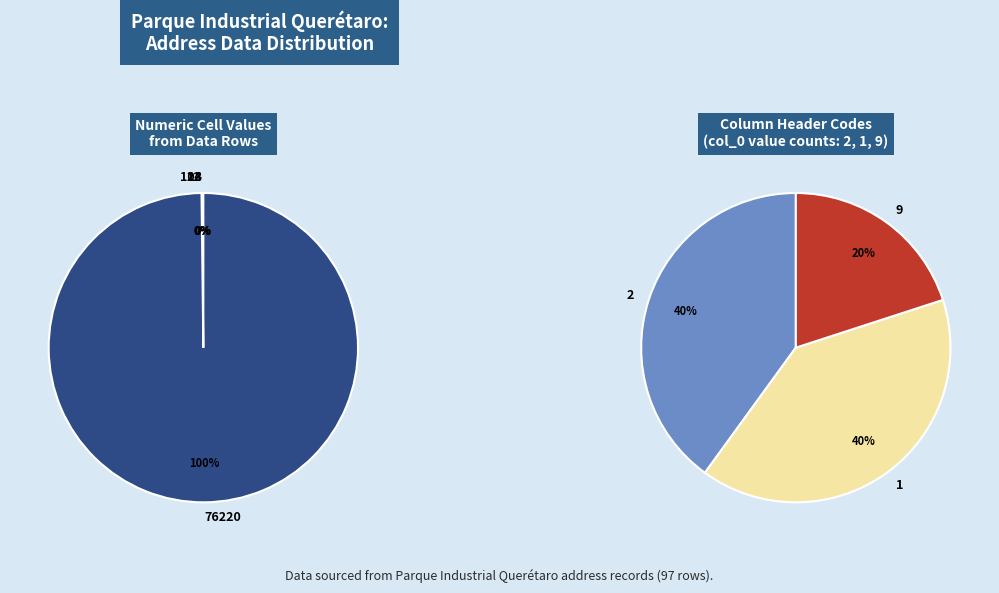

What is the change in value from Santa Rosa Jáuregui (14) to 76220?

+76206